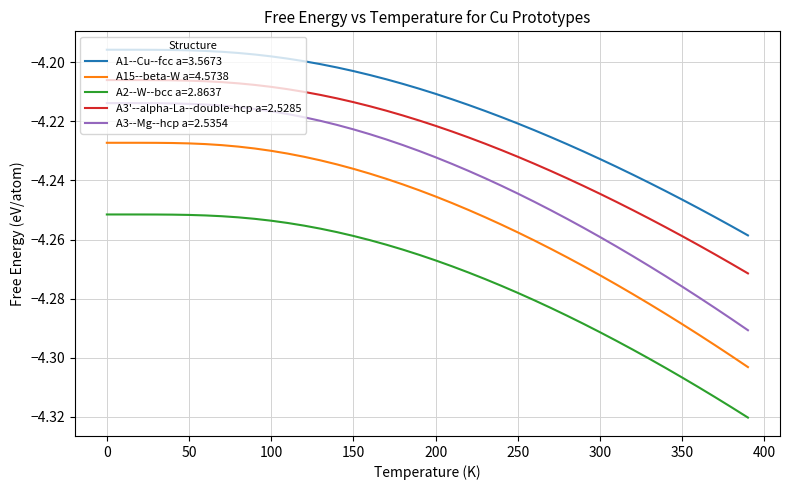

Which series has the largest total across all categories?

A1--Cu--fcc a=3.5673